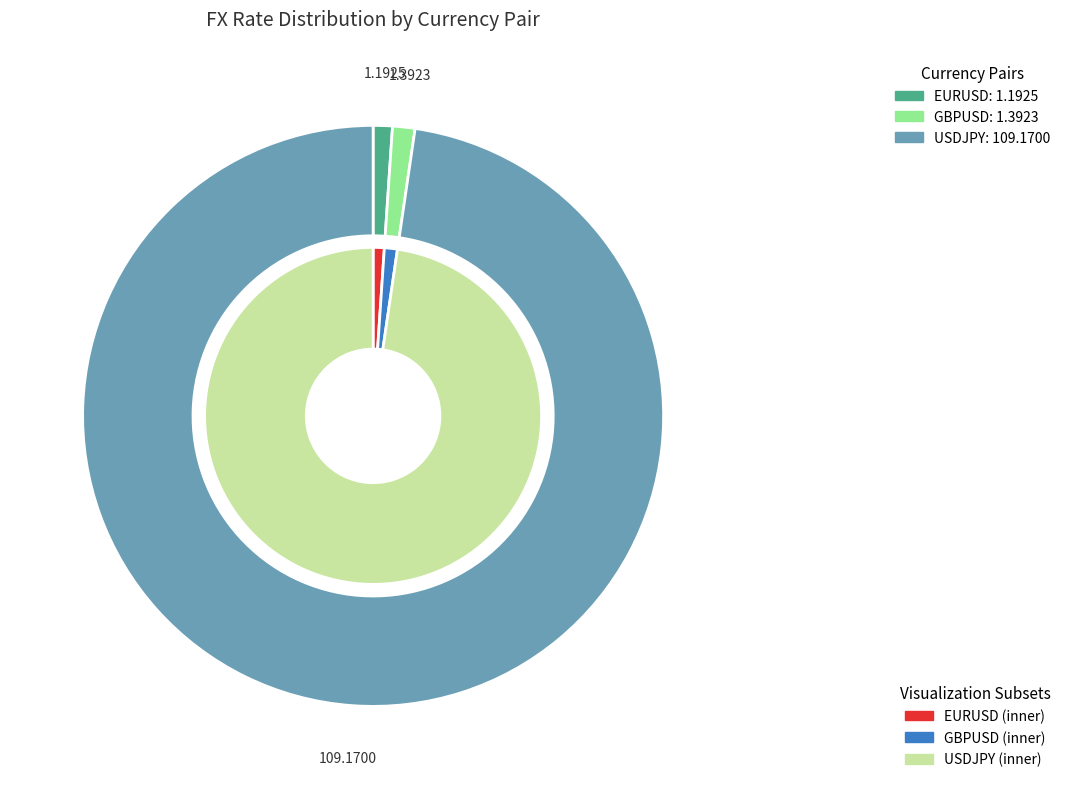

What percentage is the GBPUSD slice, to the nearest percent?

1%